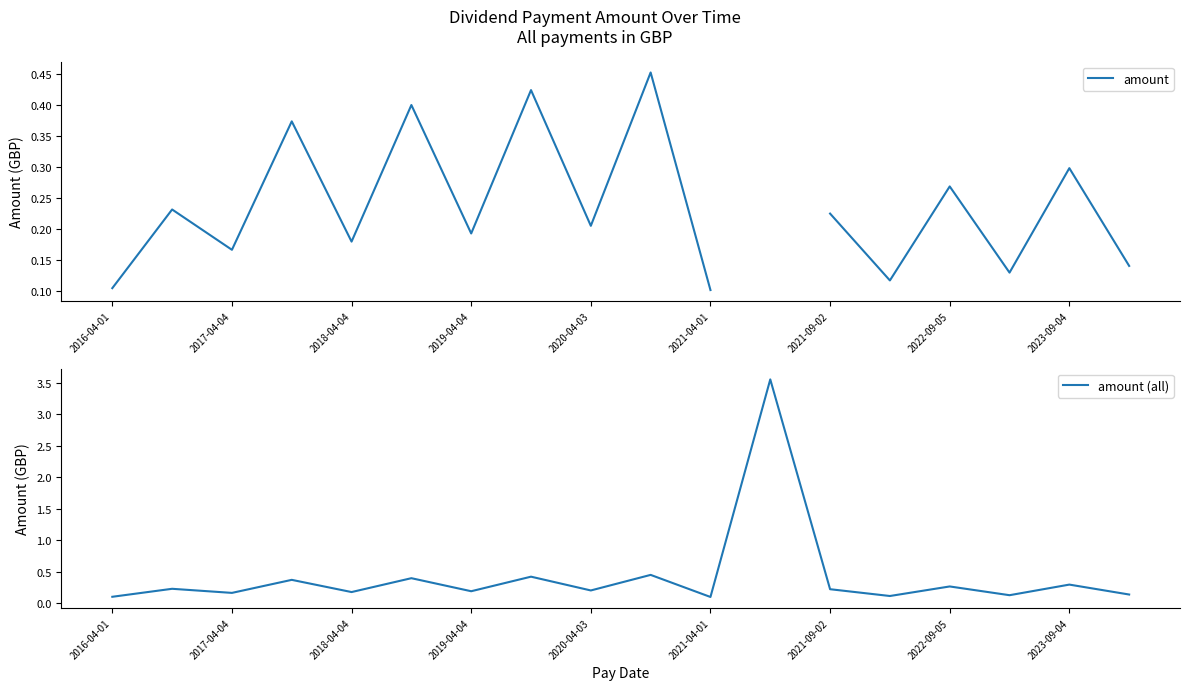

What is the maximum value shown in the chart?

3.5